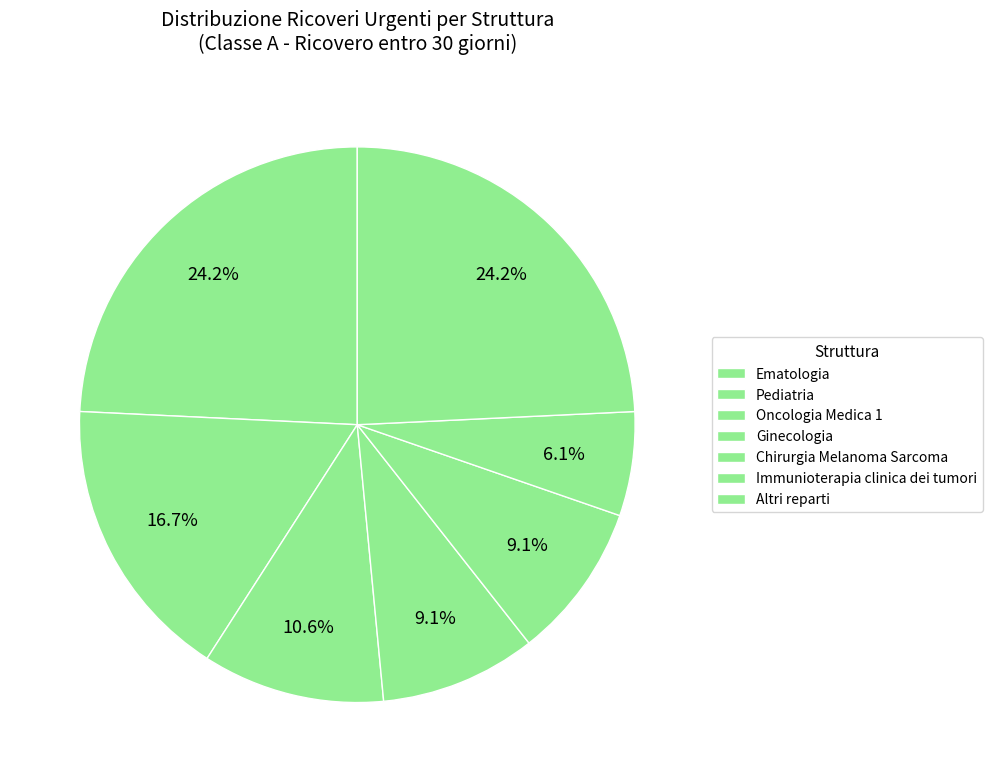

Count the number of slices in the pie.

7